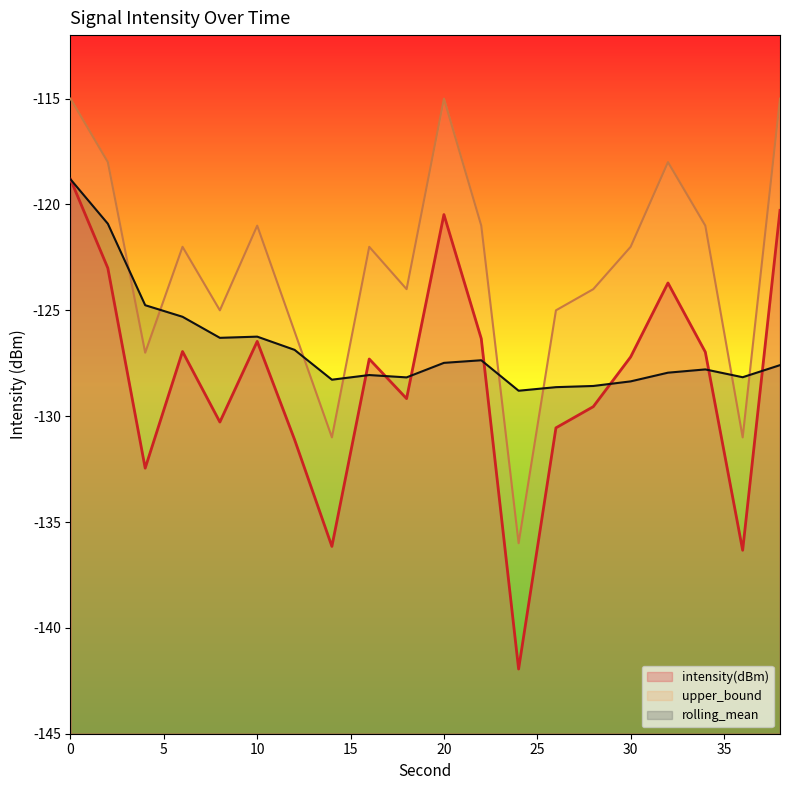

At which label is rolling_mean closest to -123?

4